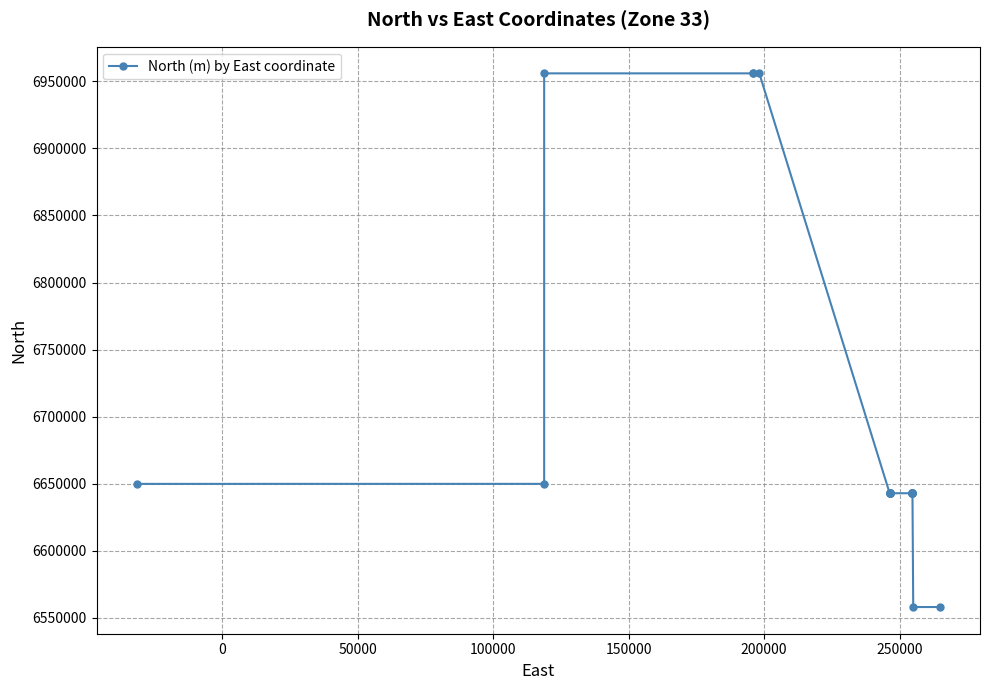

Count the number of values greater than 6642860.

8